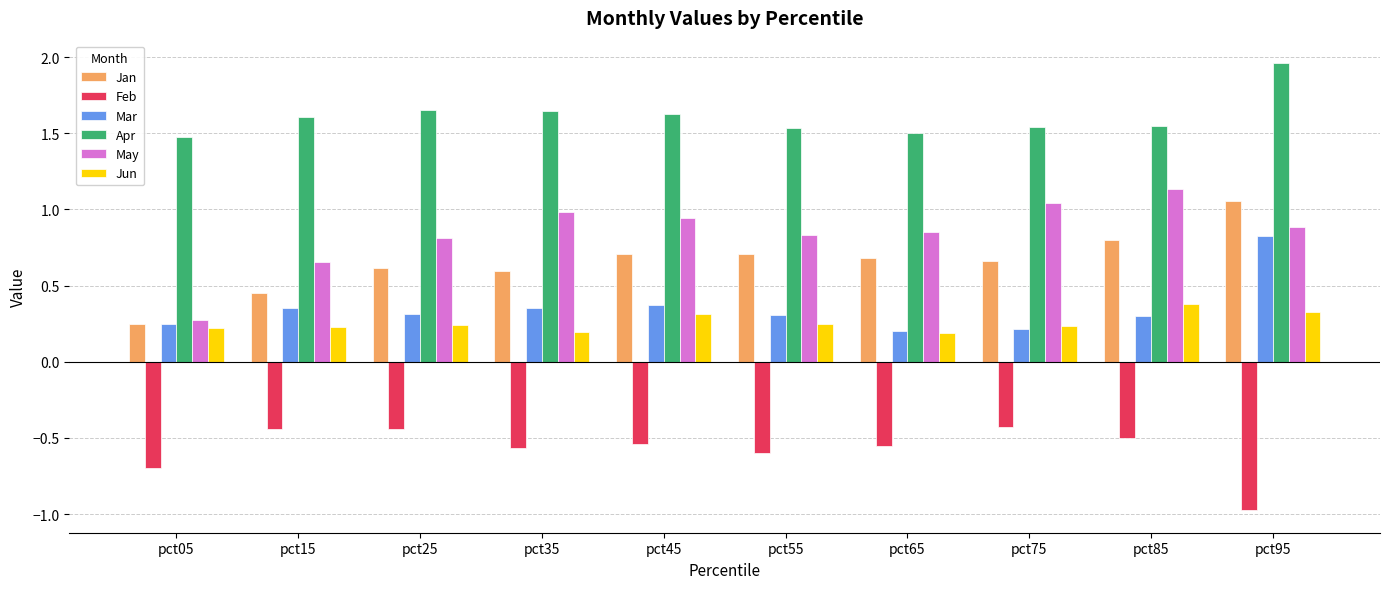

What is the spread (max minus min) of values at pct25?

2.1